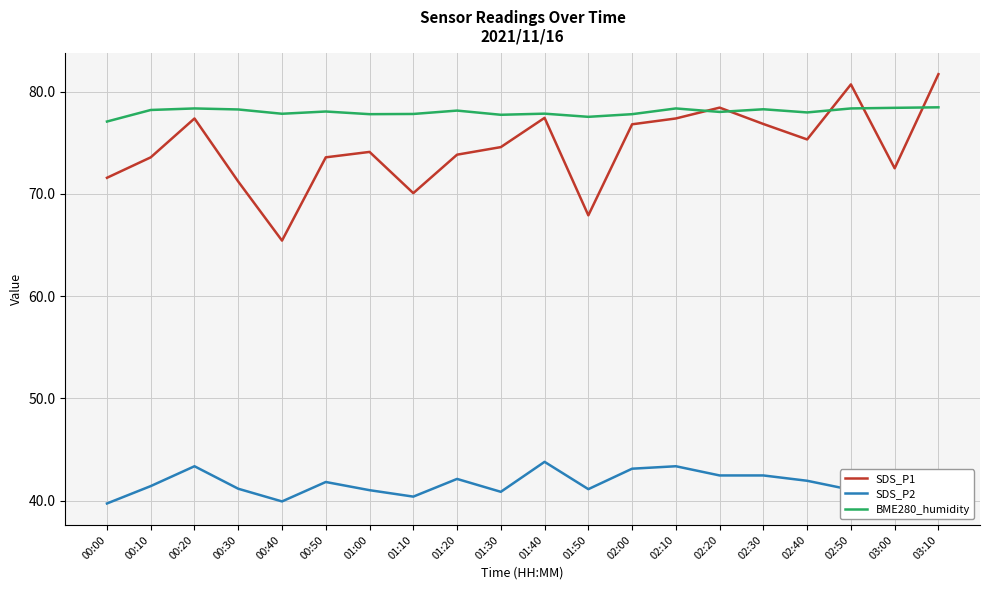

Rank the series at 00:20 from highest to lowest value.

BME280_humidity, SDS_P1, SDS_P2